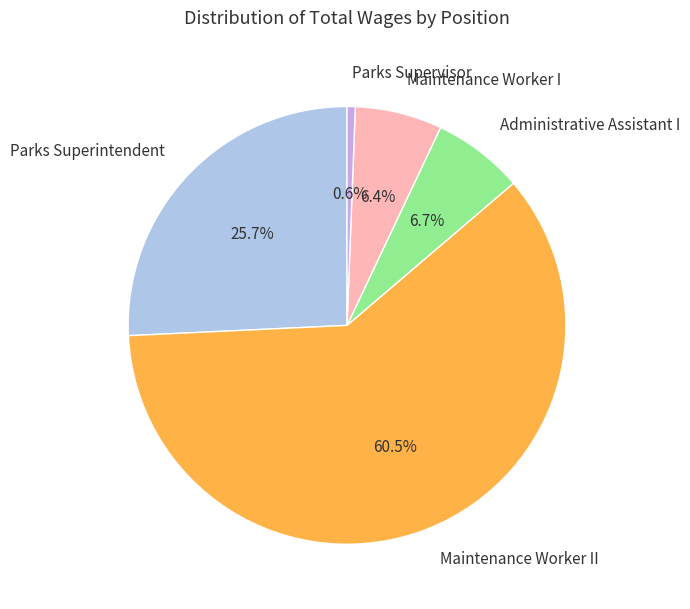

To the nearest percent, what is the combined percentage of Parks Superintendent and Maintenance Worker II?

86%